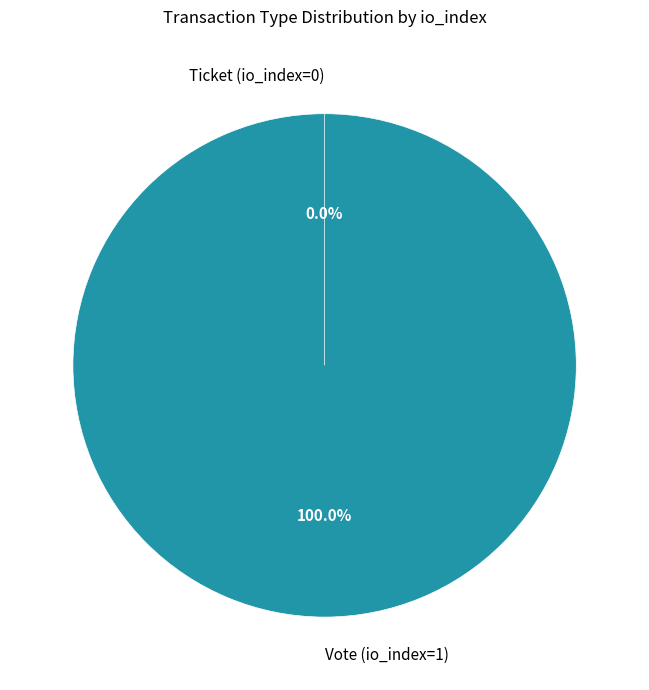

Is there a majority slice in this chart?

Yes